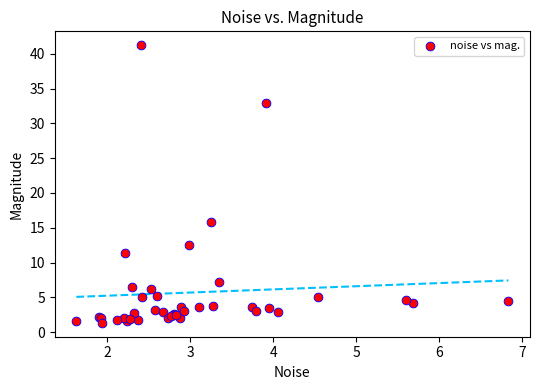

What Y value in the scatter plot is closest to 21?

15.8